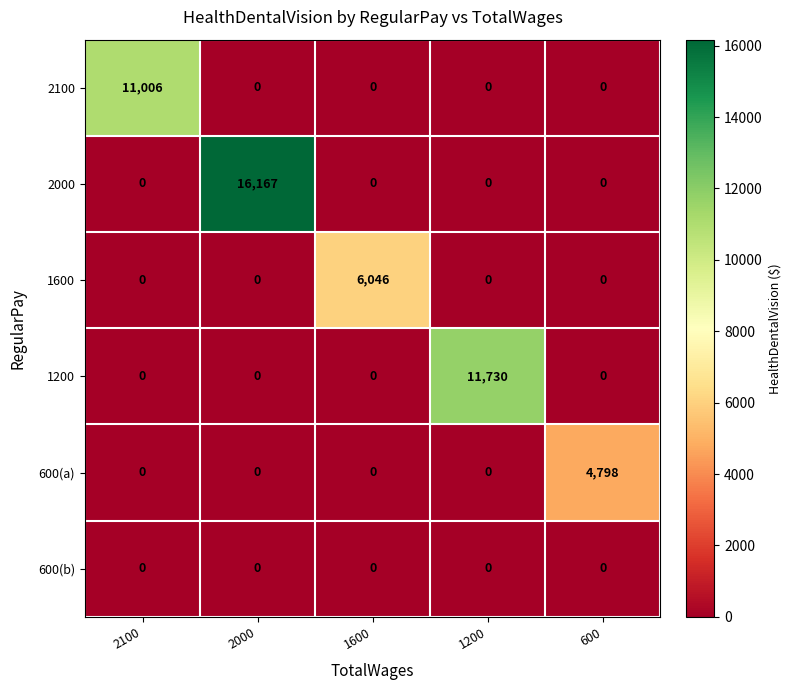

True or false: 600(a) has a value of 2990 at 2000.

False